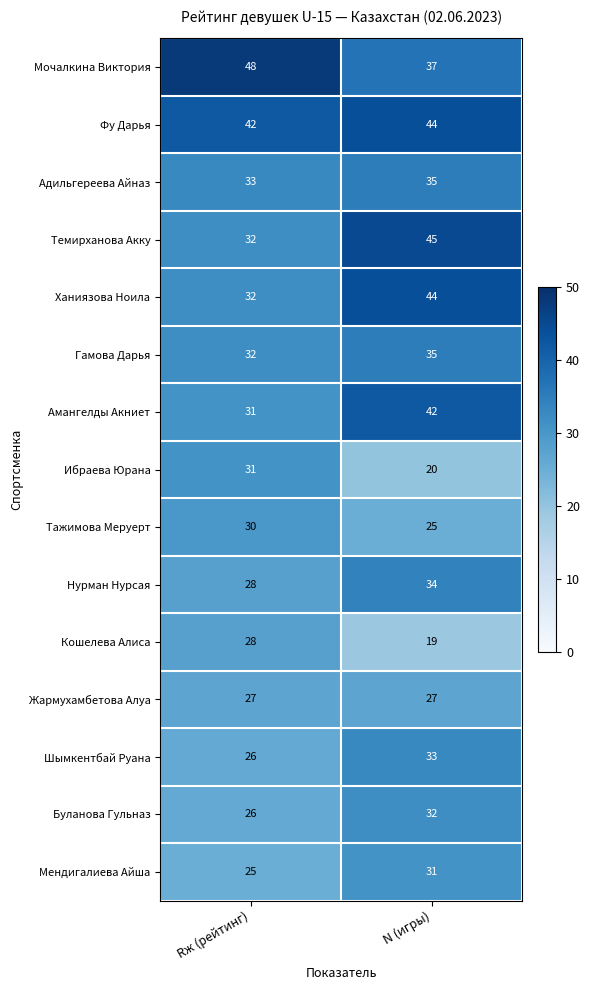

Which label corresponds to the smallest value in the chart?

N (игры)